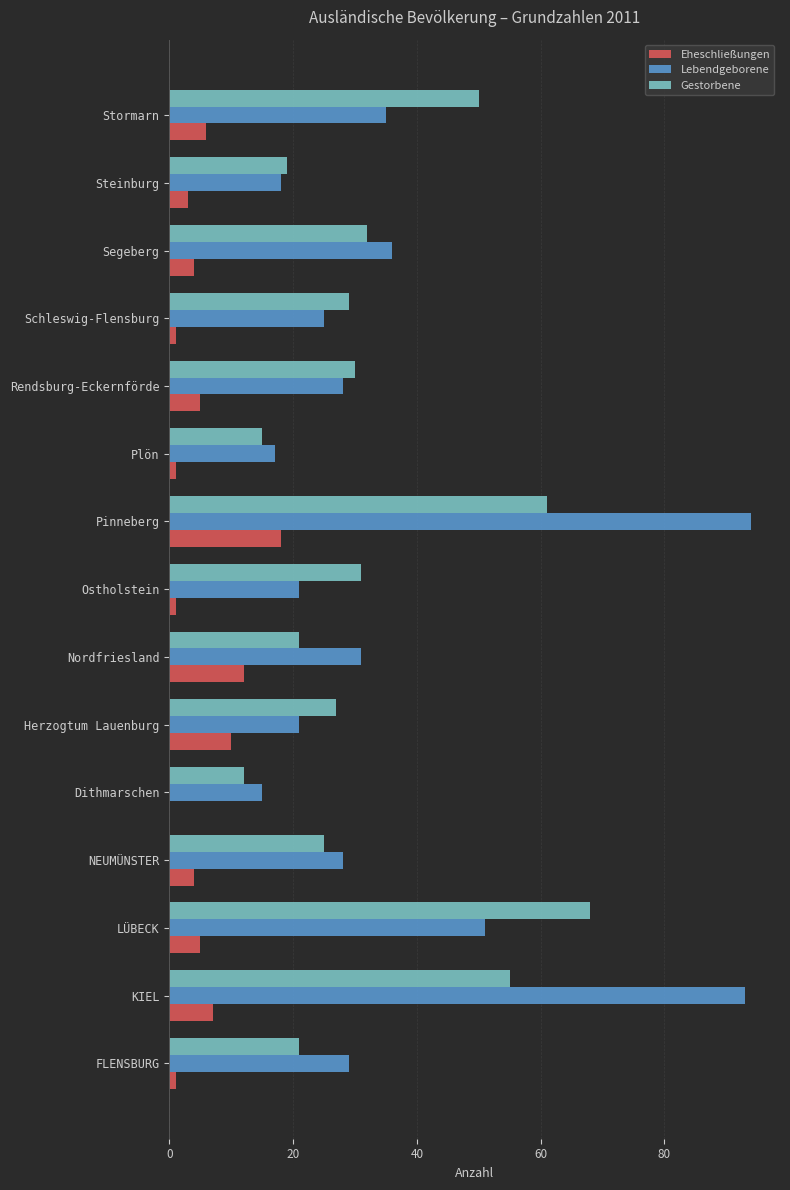

Is it true that Lebendgeborene equals 15 at Dithmarschen?

True